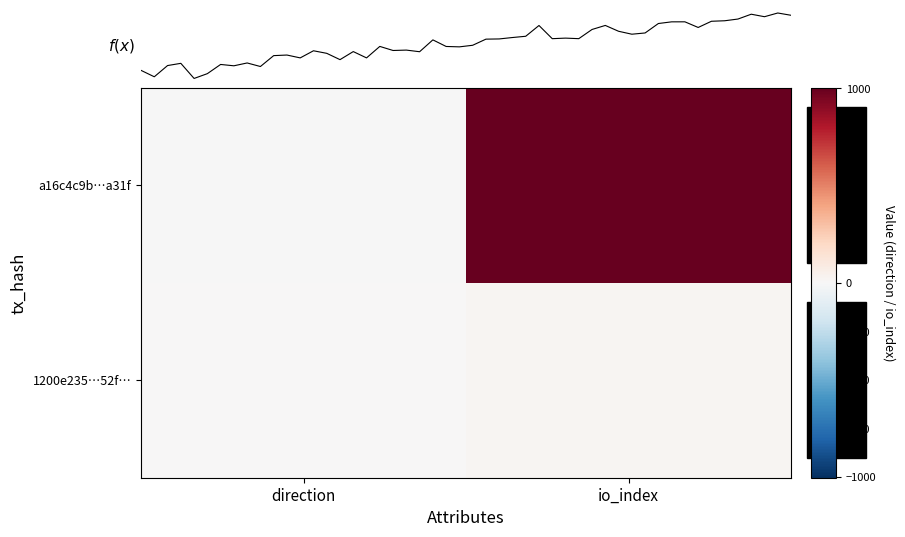

What is the difference between the highest and lowest values at io_index?

983